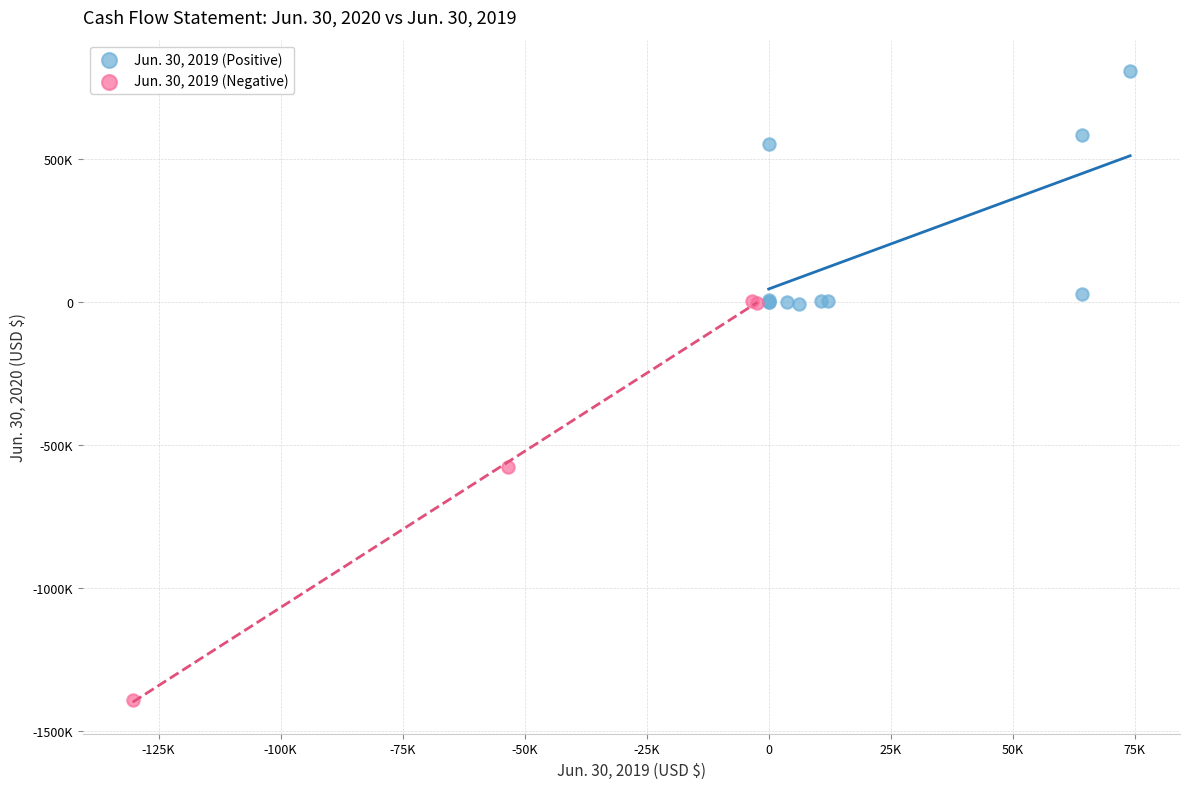

What are all the series names shown in the legend?

Jun. 30, 2019 (Positive), Jun. 30, 2019 (Negative)